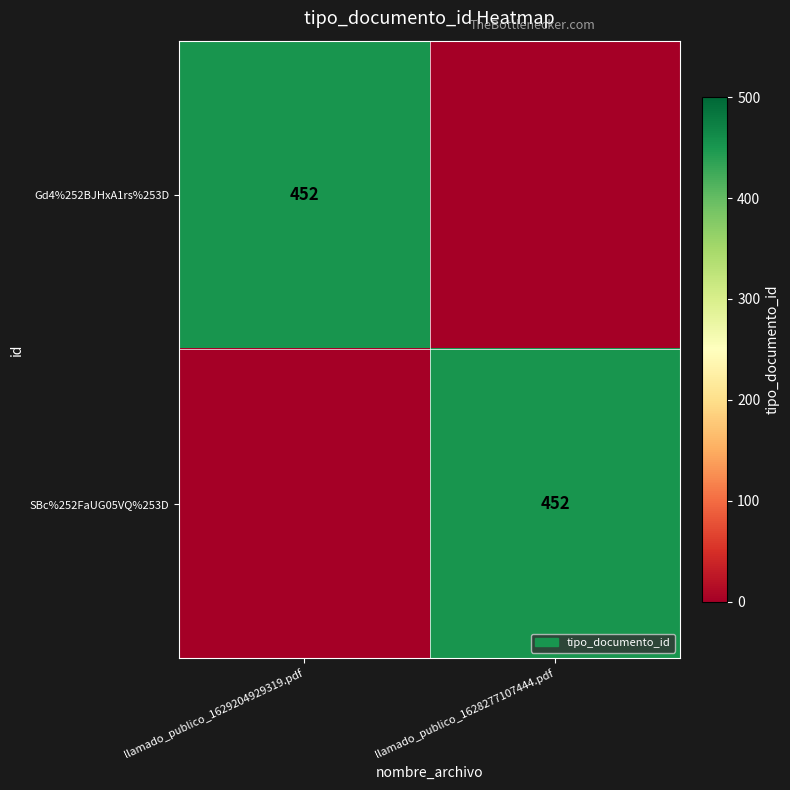

The value of SBc%252FaUG05VQ%253D at llamado_publico_1628277107444.pdf is 780. True or false?

False